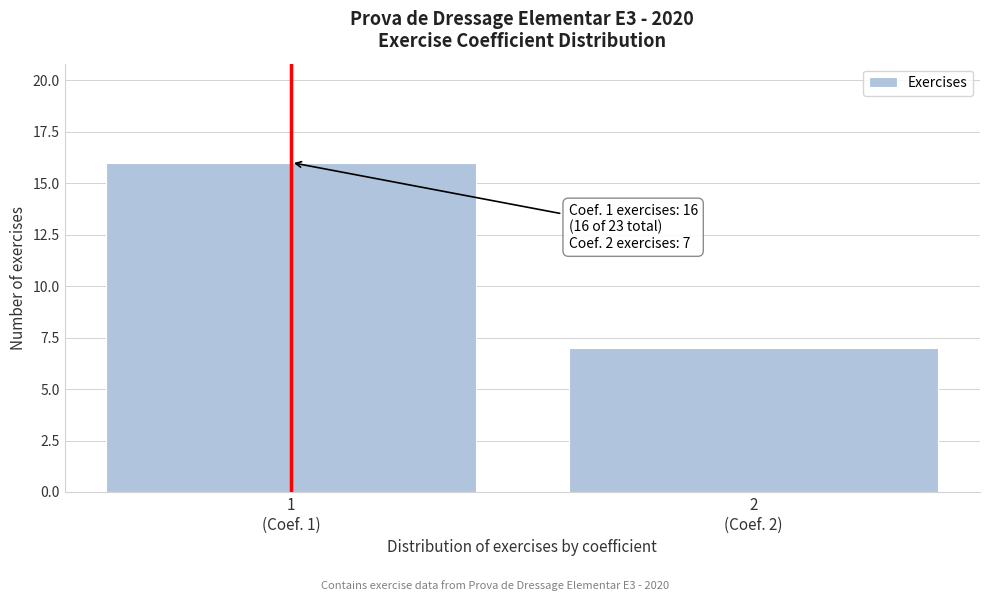

Reading right to left, what are all the values shown in this chart?

7	16